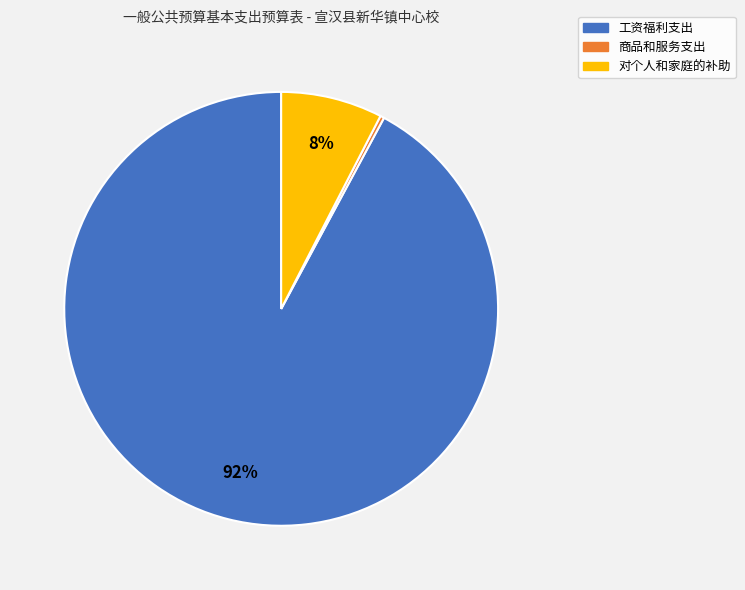

Which has a higher value, 商品和服务支出 or 工资福利支出?

工资福利支出